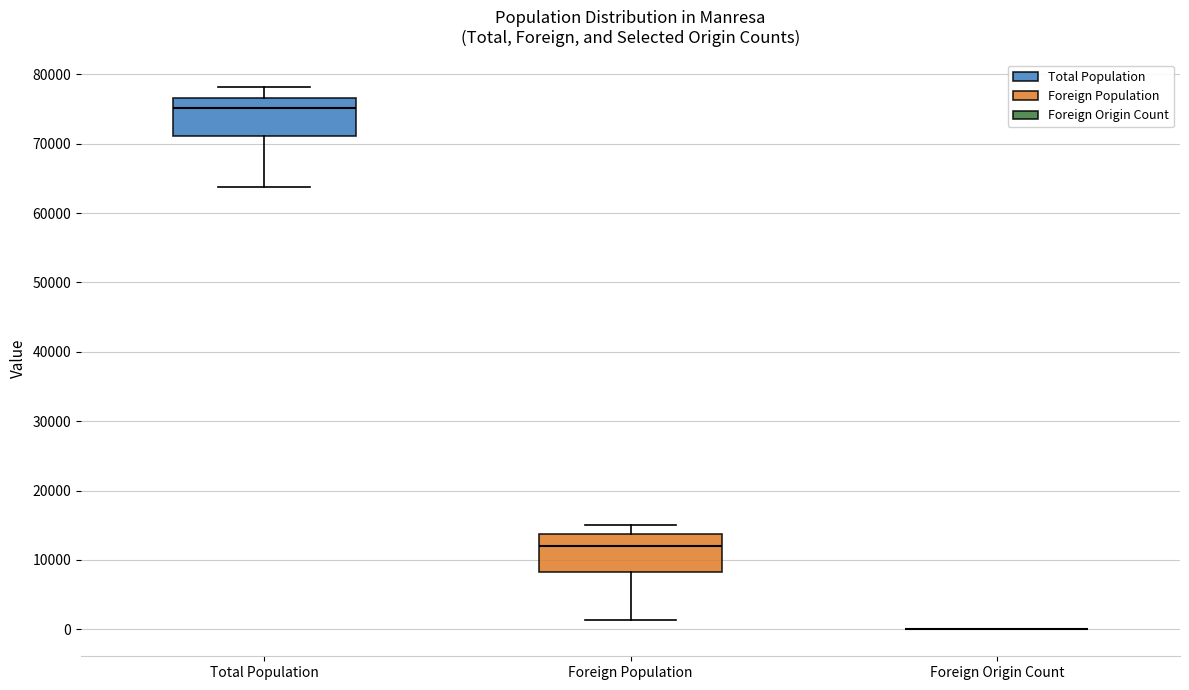

Where does the lower whisker of the box for Total Population end on the y-axis? The values are not printed on the chart, so give them approximately, as read against the axis.

64000